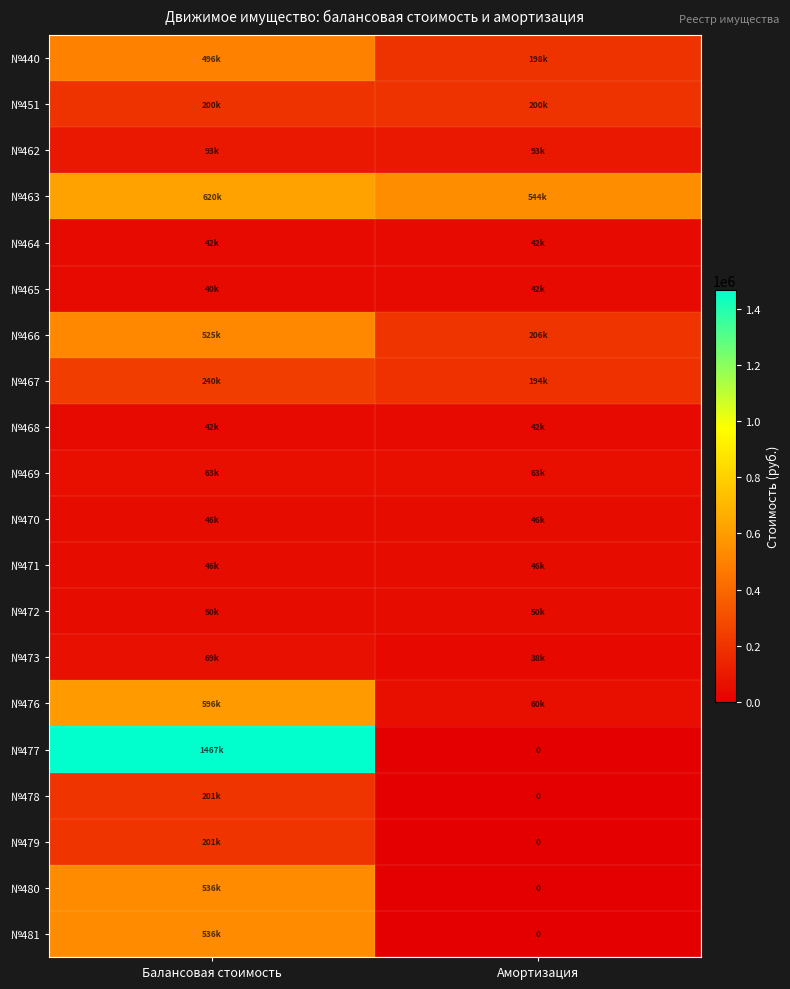

What is the sum of all №470 values?

92600.0